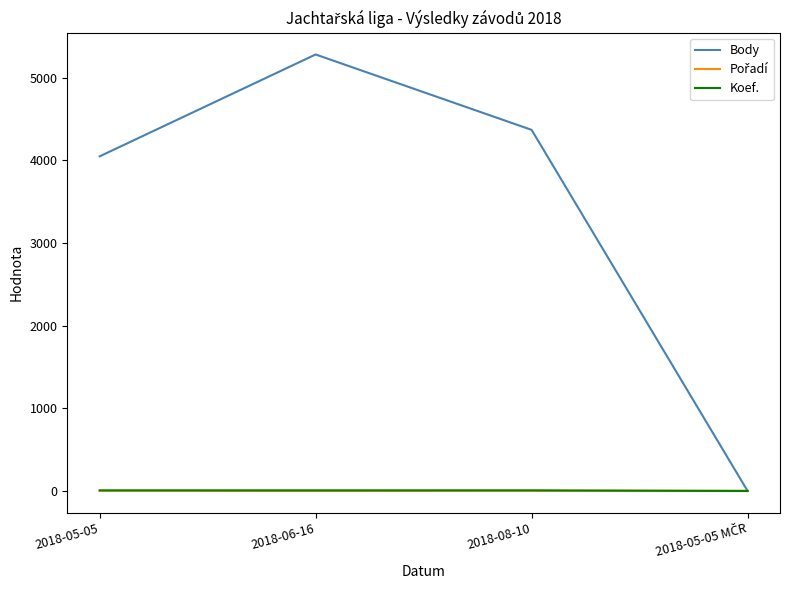

At which label does Body first exceed 4367?

2018-06-16